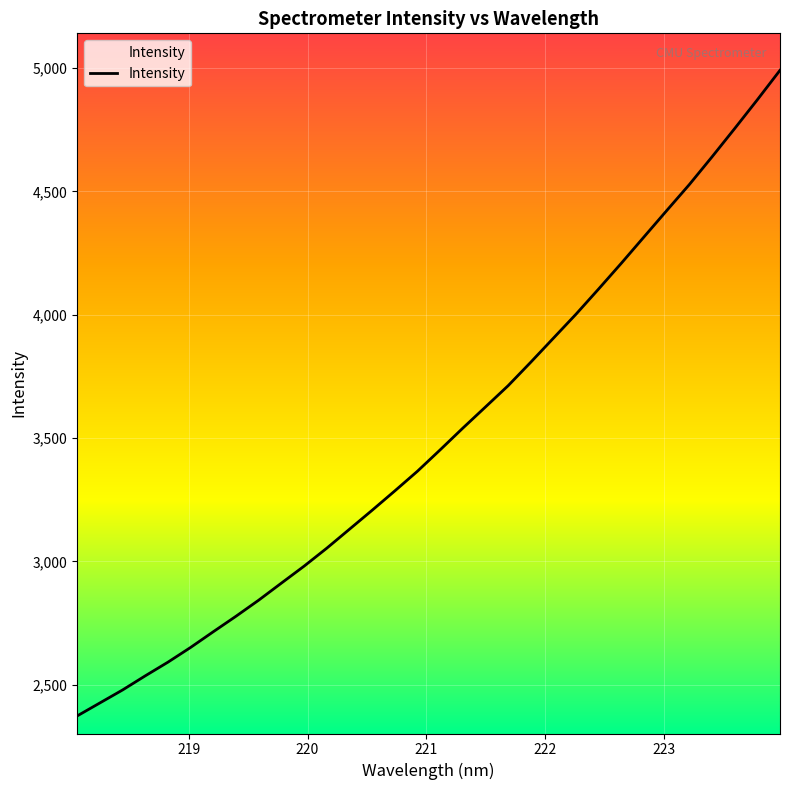

What is the smallest value displayed?

2373.4